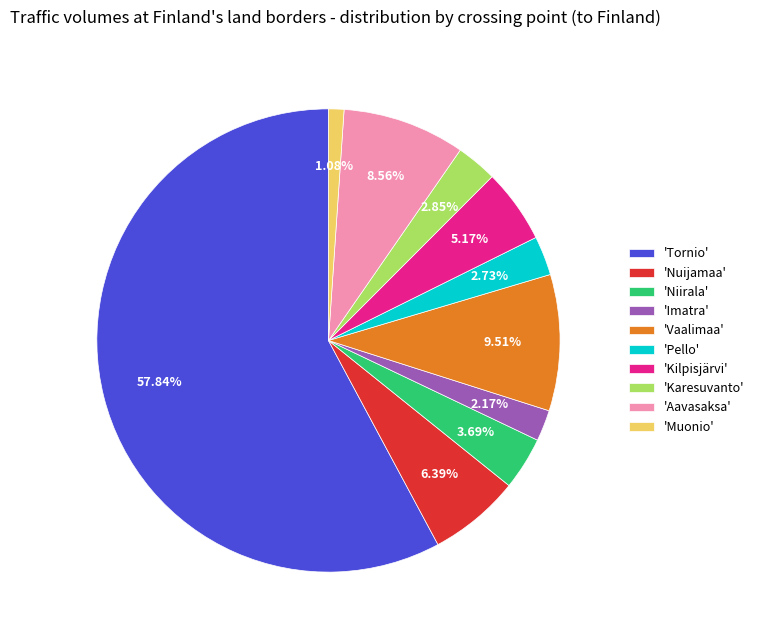

Which category has the smallest portion of the pie?

'Muonio'